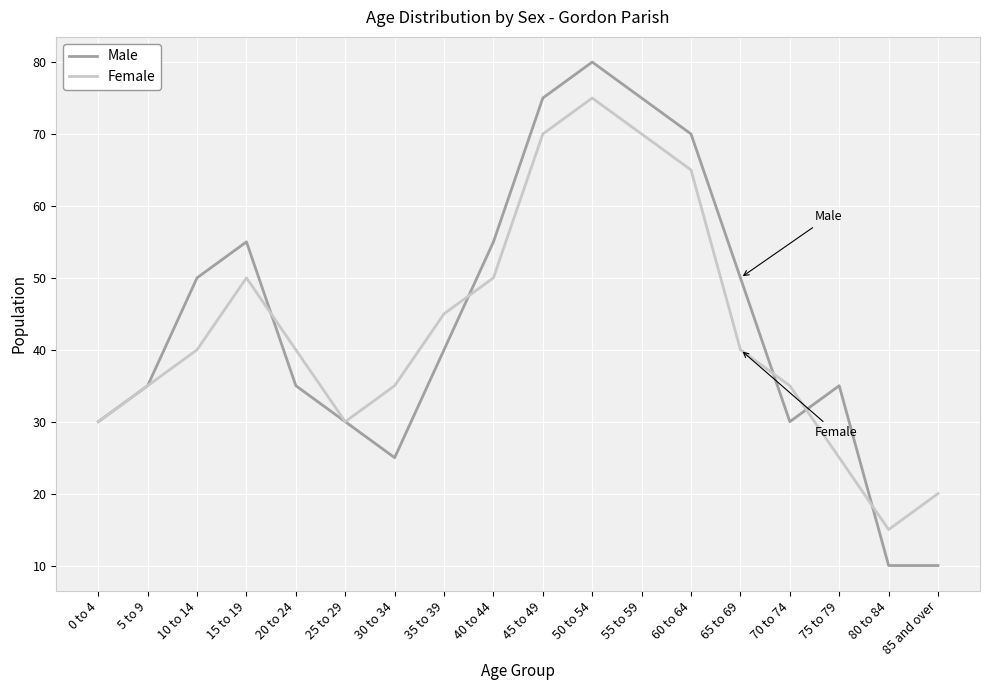

What is the difference between the second highest and second lowest values in the Female series?

50